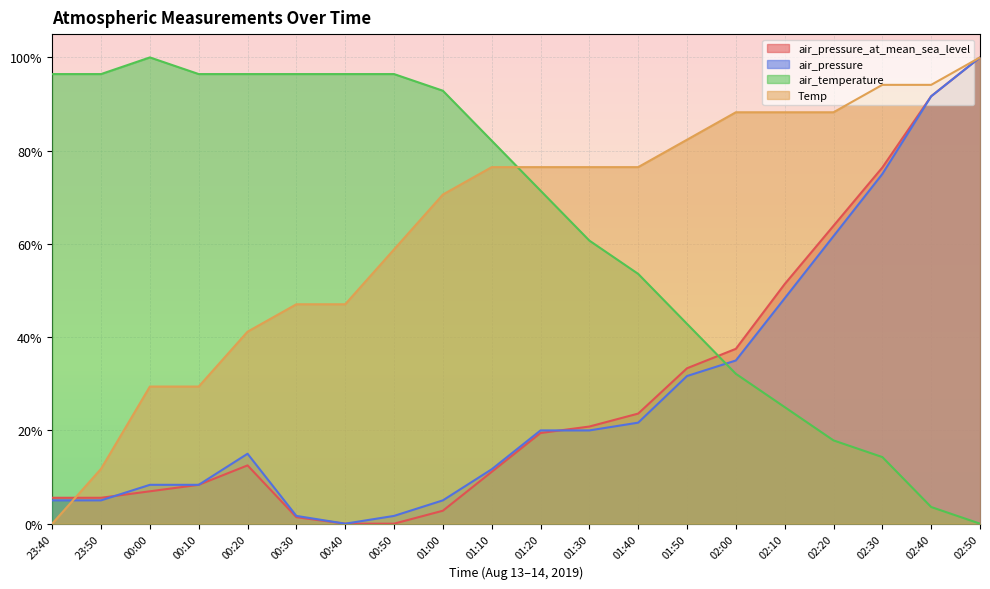

What is the label of the 1st point from the right?

02:50